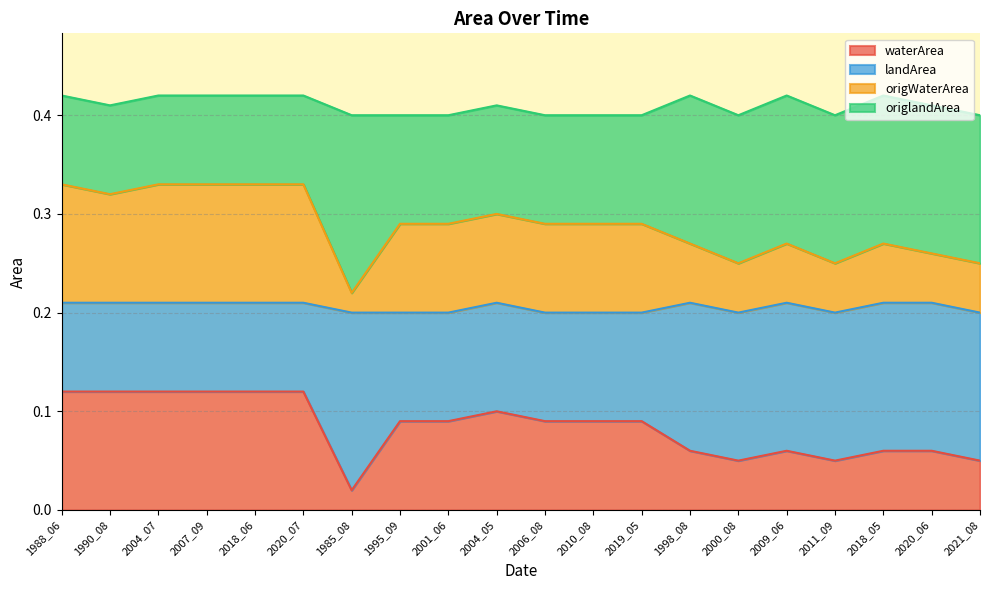

How many interior local valleys does the origWaterArea series have?

4